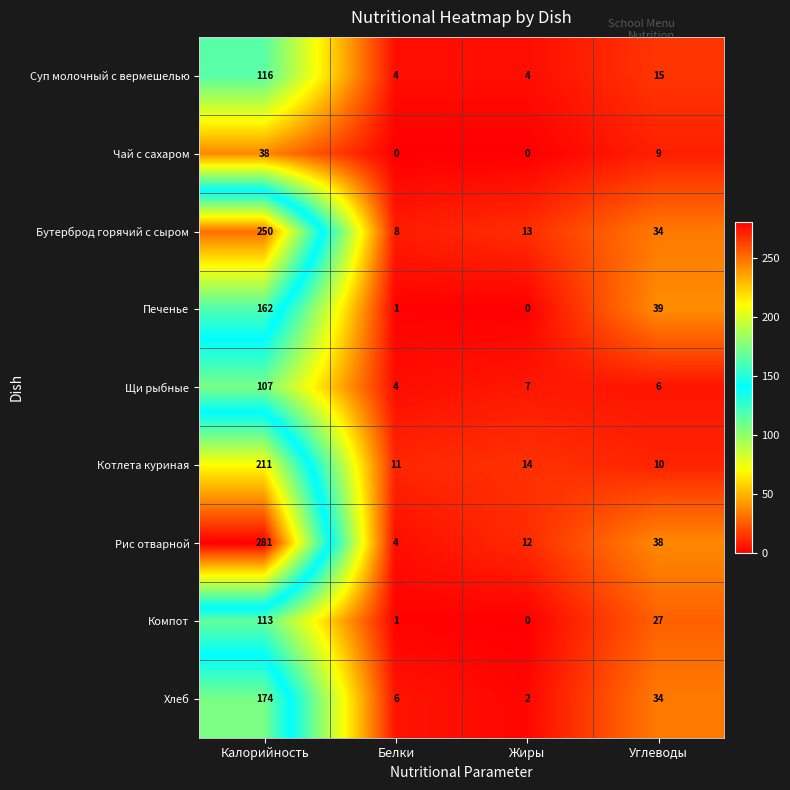

Read the Чай с сахаром value at Углеводы.

9